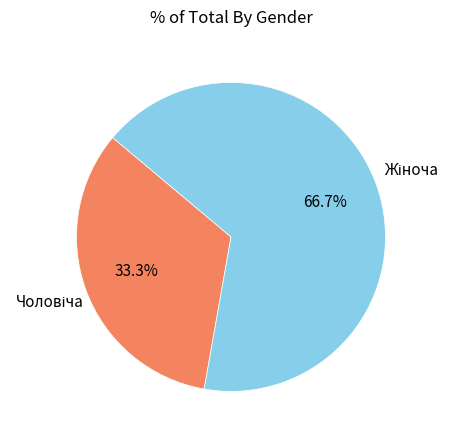

Does any single category account for the majority?

Yes